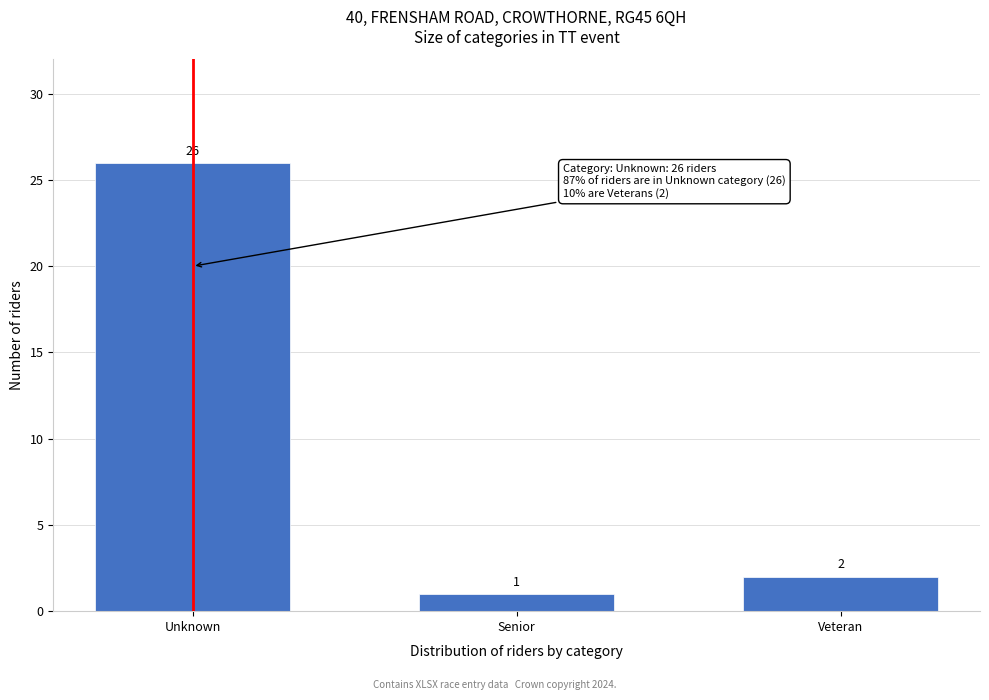

Reading left to right, transcribe all the data shown in this chart.

Unknown=26	Senior=1	Veteran=2